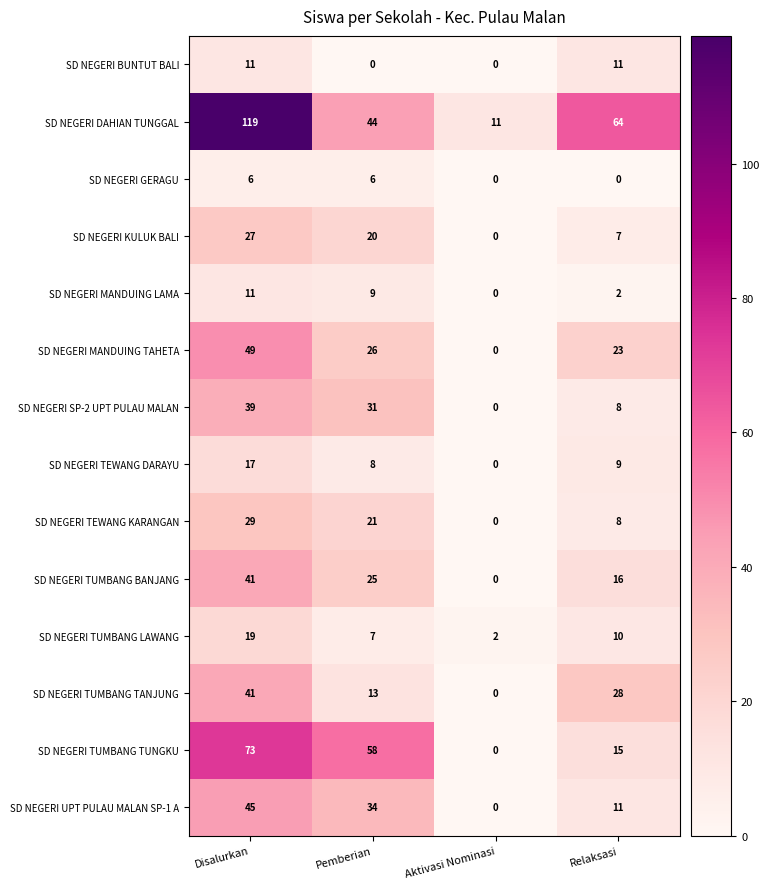

What is the maximum value shown in the chart?

119